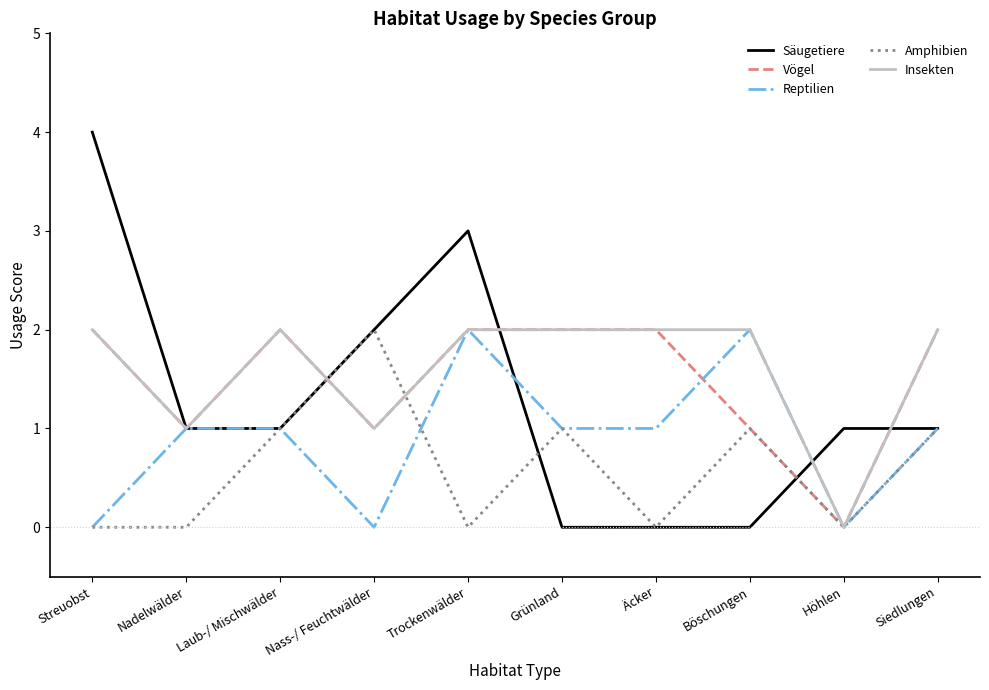

Which series has the widest spread of values?

Säugetiere